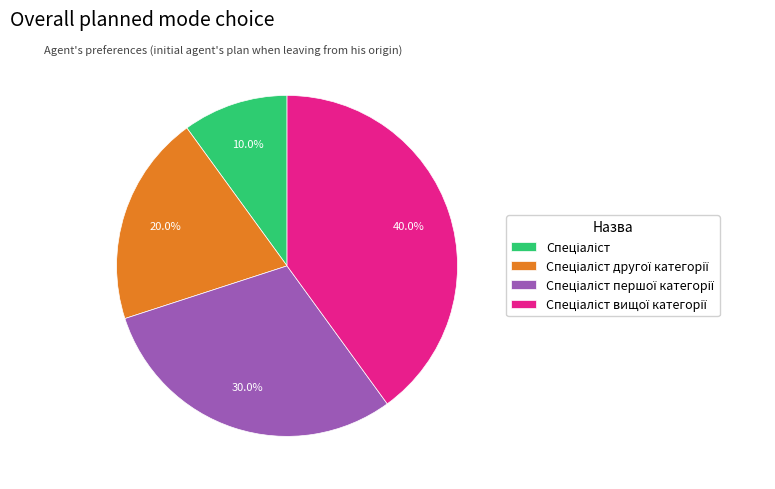

Is there any slice that represents more than half of the pie?

No